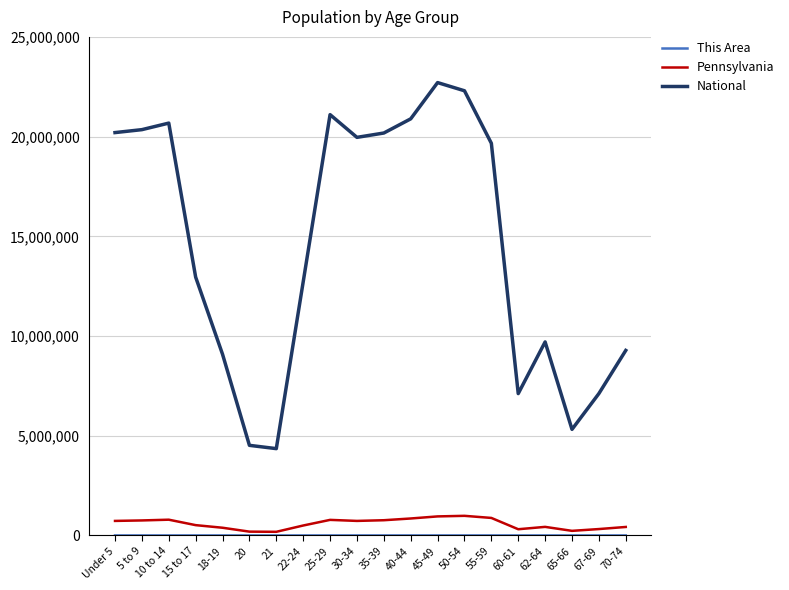

The value of National at 62-64 is 9704197. True or false?

True